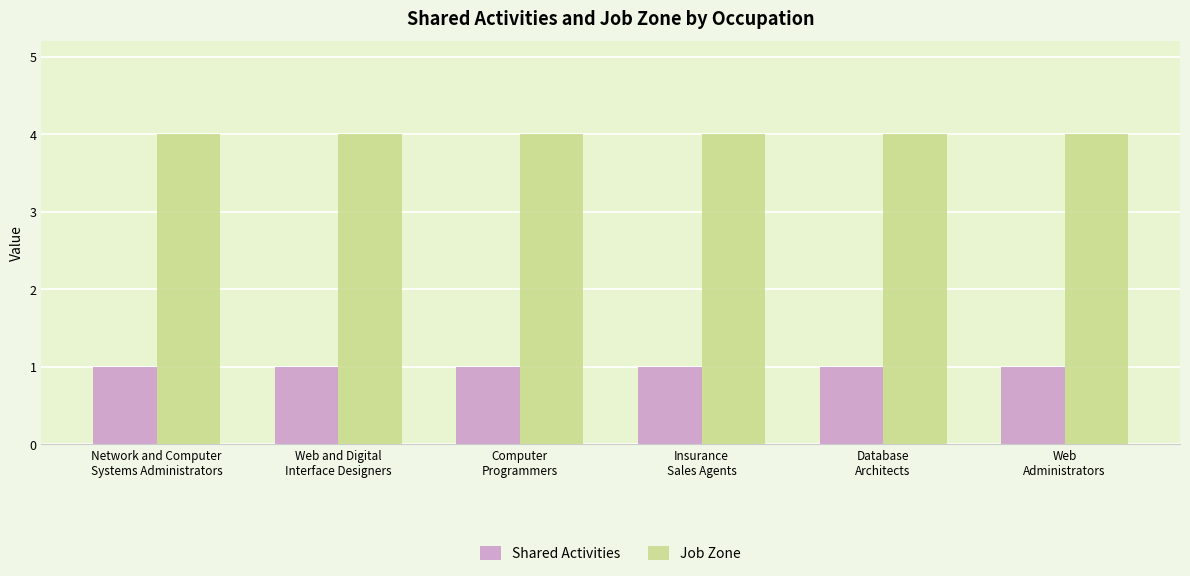

Is it true that Job Zone equals 7 at Computer
Programmers?

False